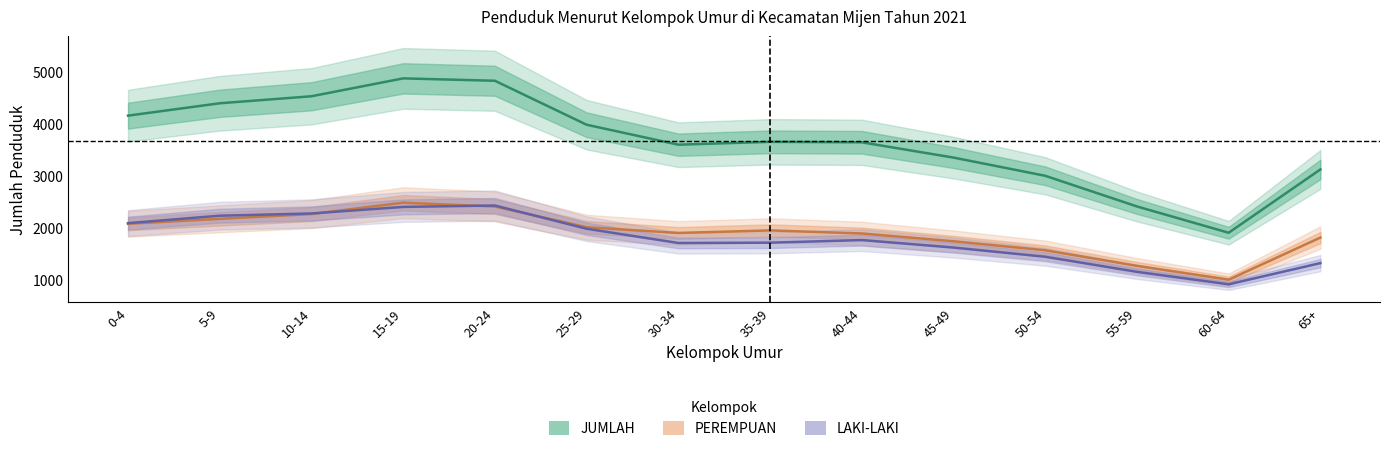

Where is the first local minimum for PEREMPUAN?

30-34